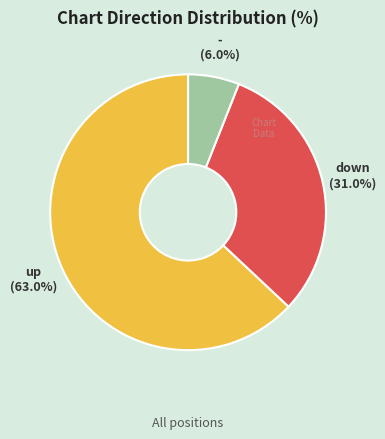

Rank the categories by value from lowest to highest.

-, down, up